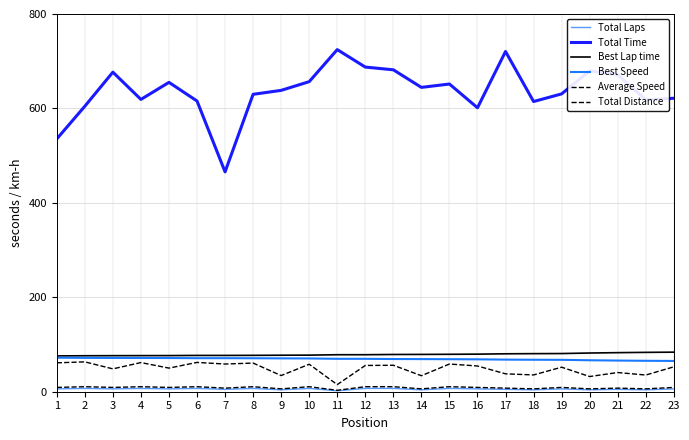

True or false: Total Distance and Best Lap time cross at least once.

False